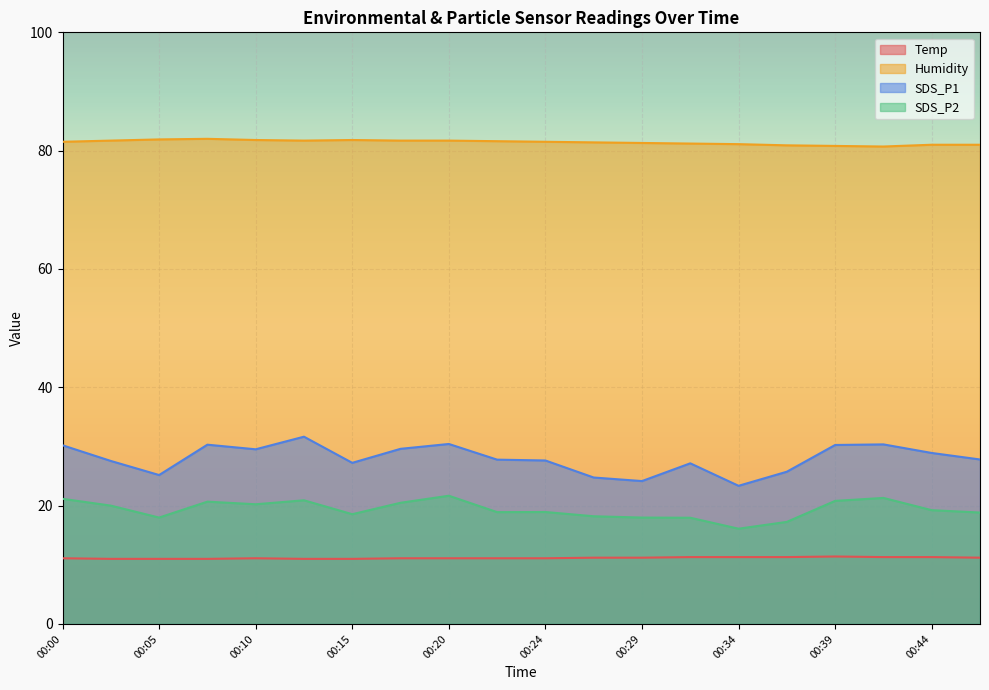

Which series has the largest range (max minus min)?

SDS_P1